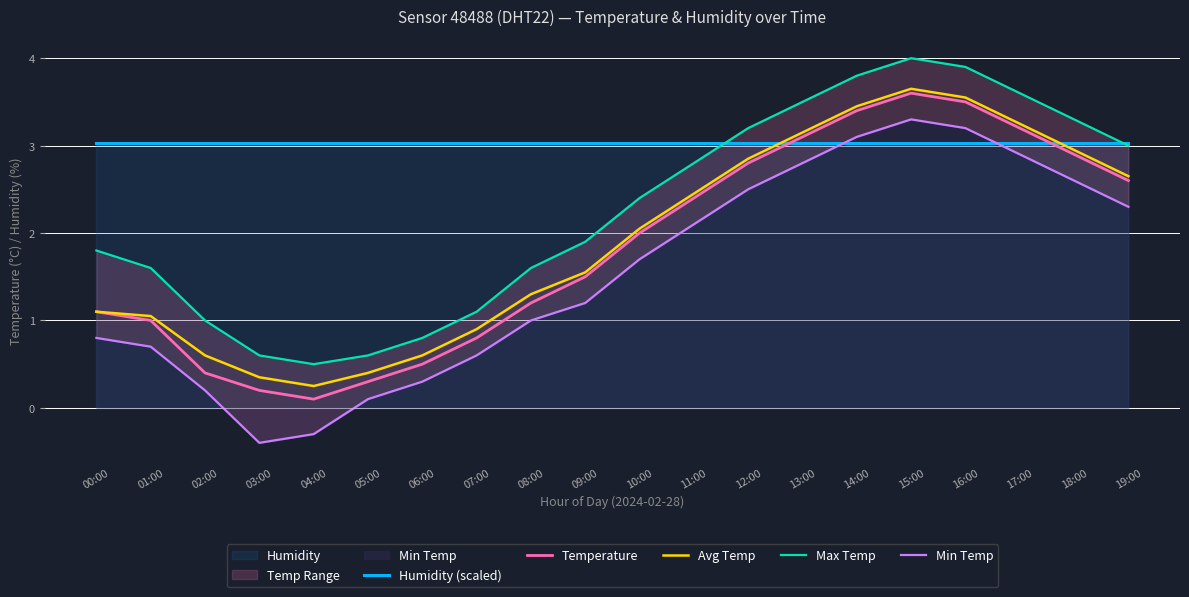

Which series has the widest spread of values?

Min Temp